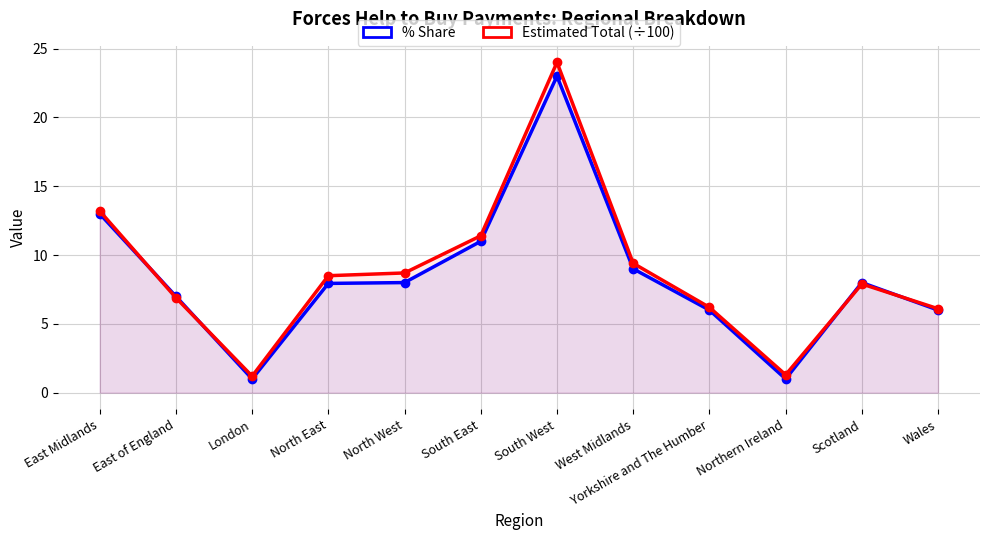

What is the difference between the Estimated Total (÷100) values at East of England and West Midlands?

2.5